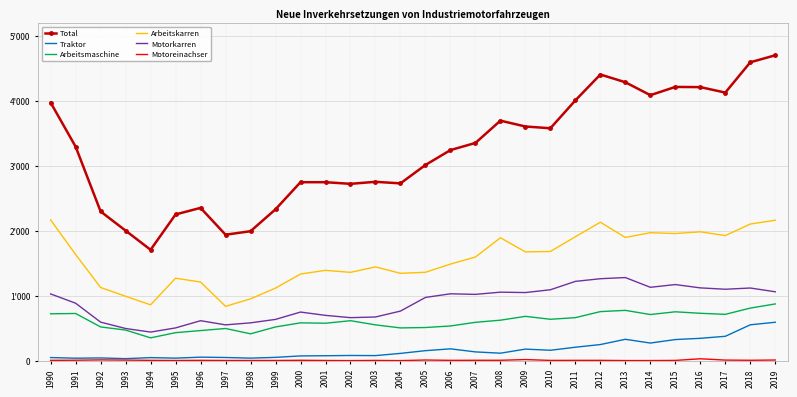

What is the minimum value shown in the chart?

2